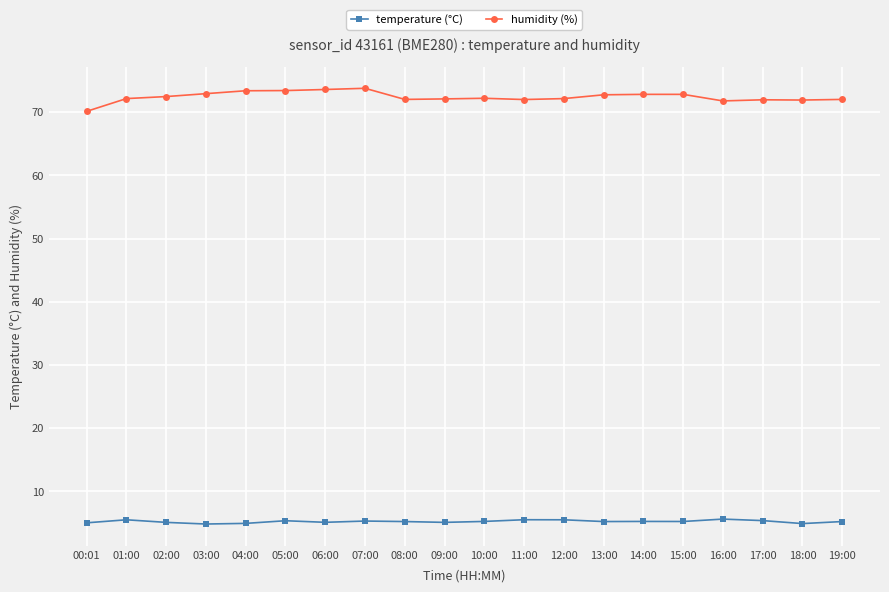

What is the highest value of the humidity (%) series?

73.8